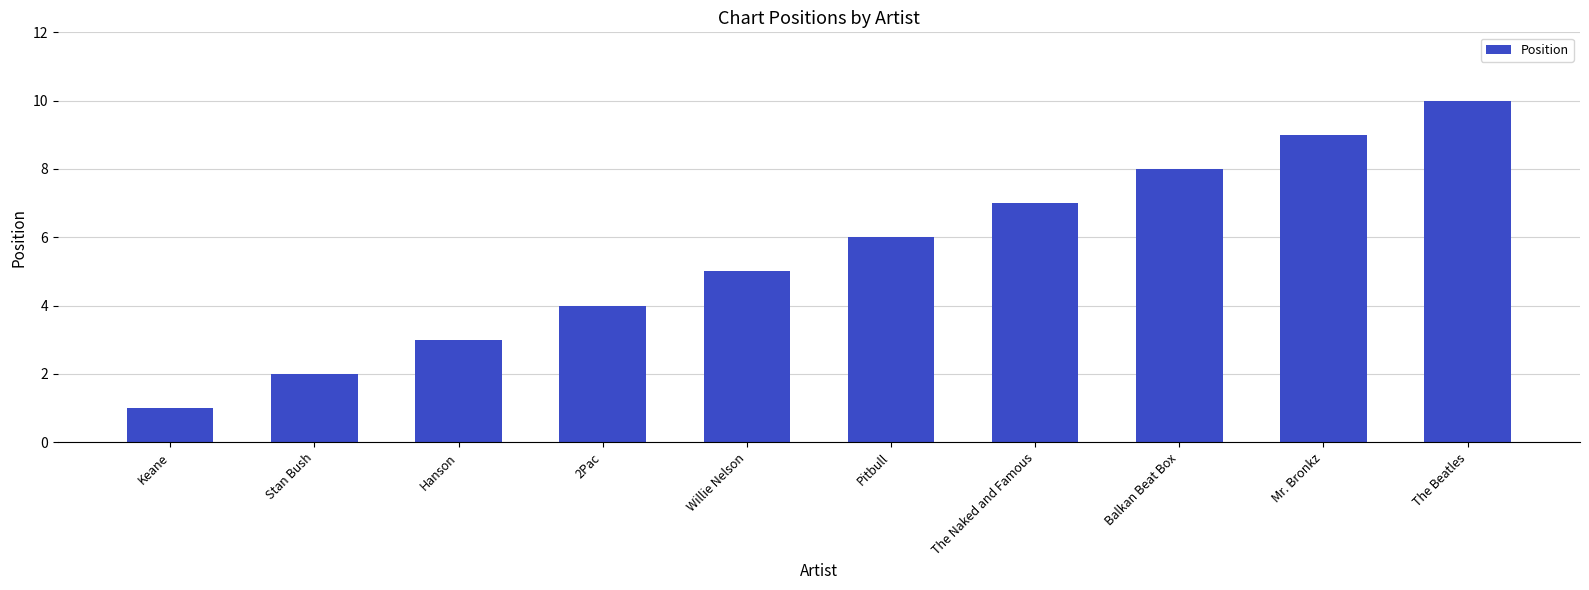

How many values are below 6?

5